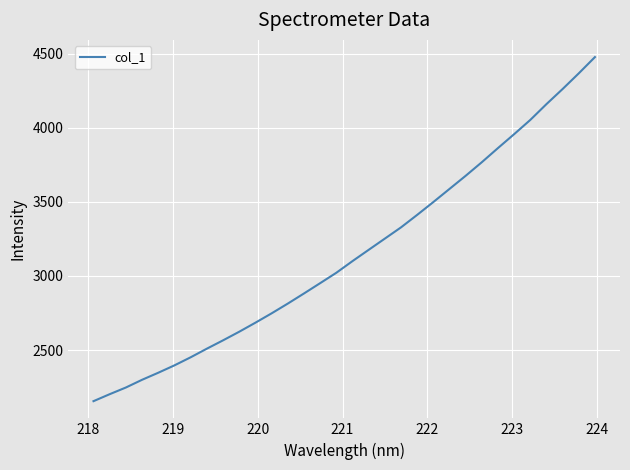

Does the chart display data point markers on the line(s)?

No